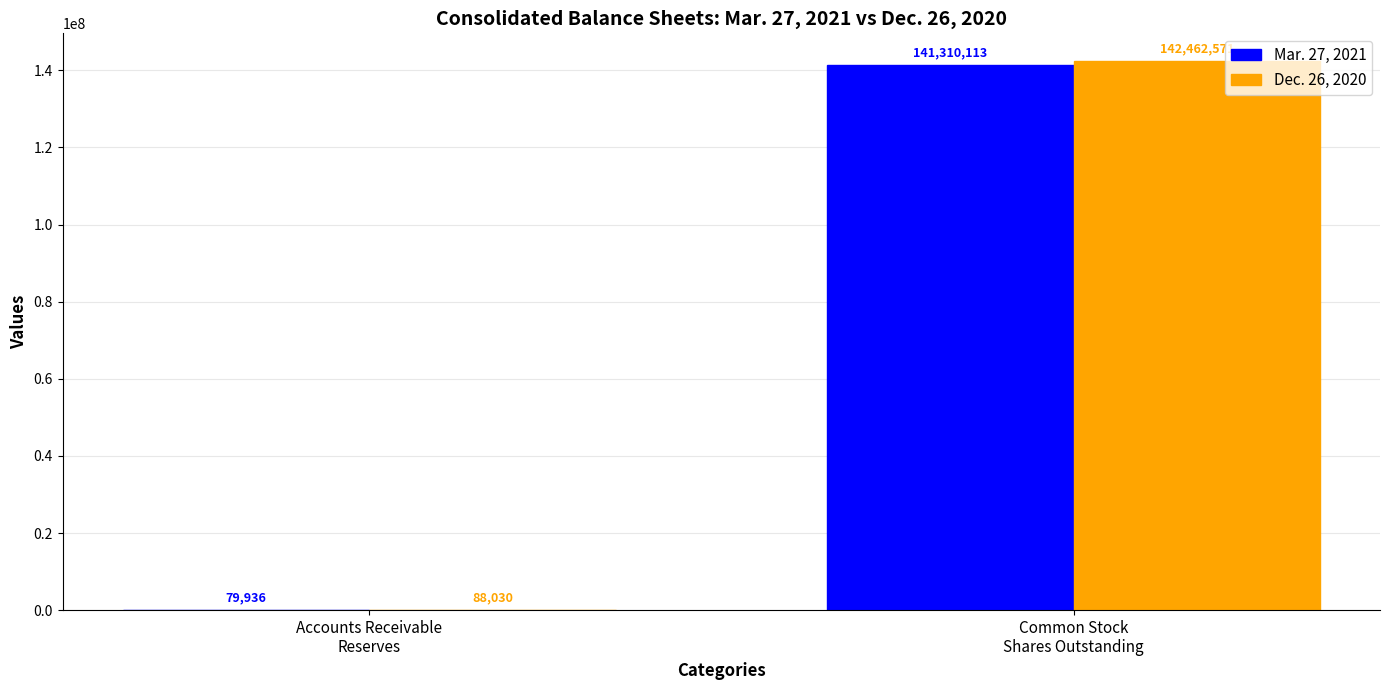

What is the maximum value shown in the chart?

142462571